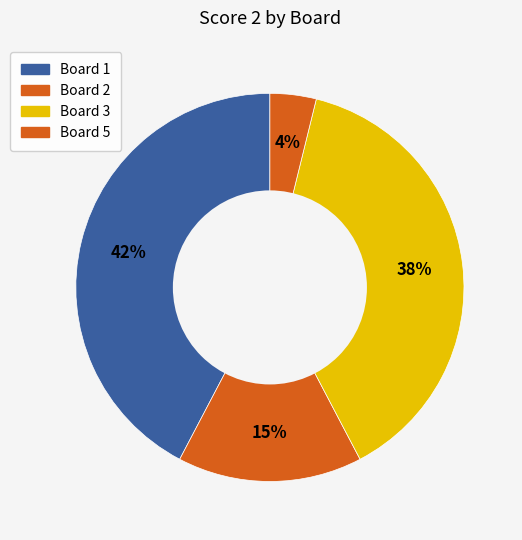

Which slice is the smallest?

Board 5